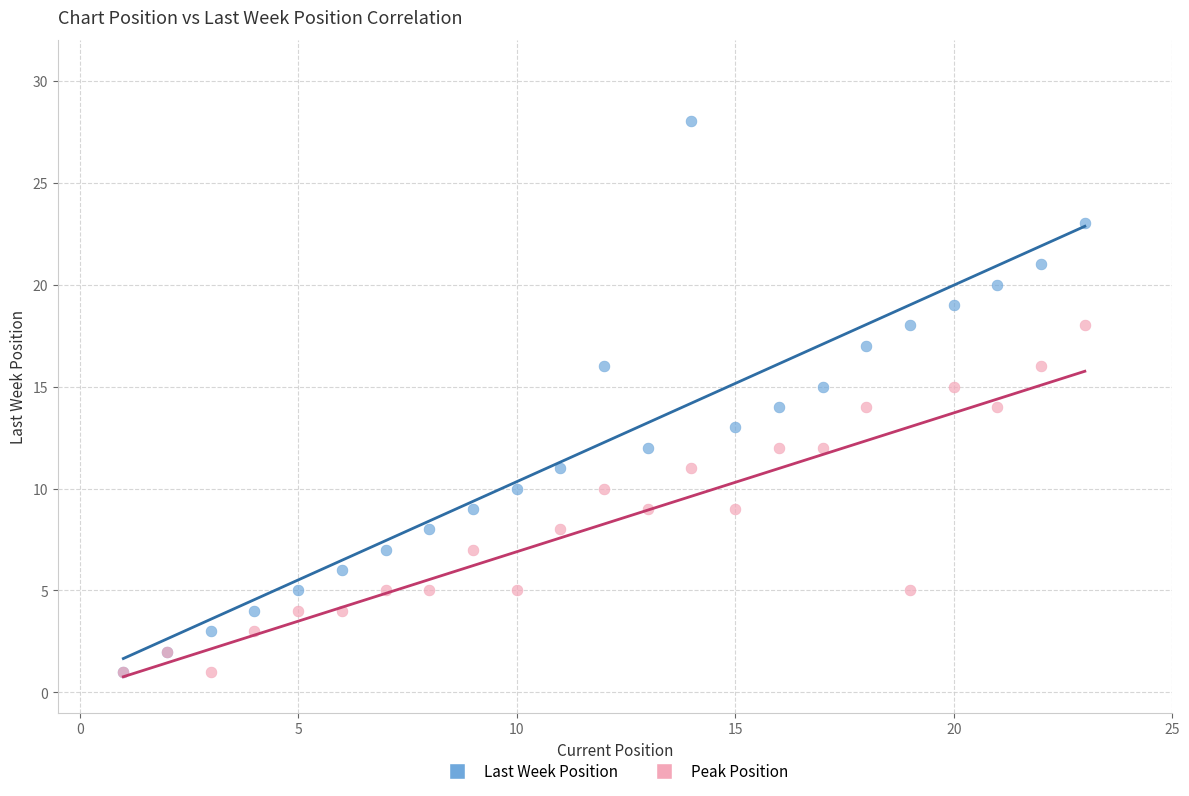

What are all the series names shown in the legend?

Last Week Position, Peak Position